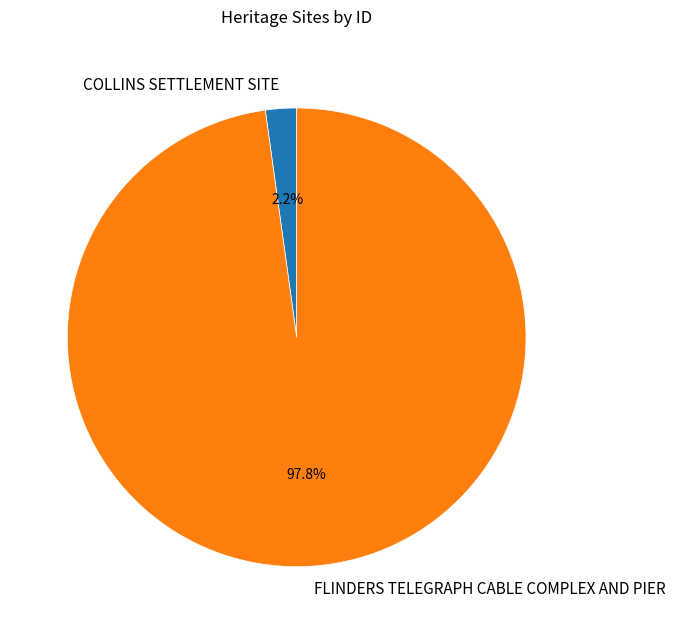

What percentage is NOT represented by FLINDERS TELEGRAPH CABLE COMPLEX AND PIER?

2.2%